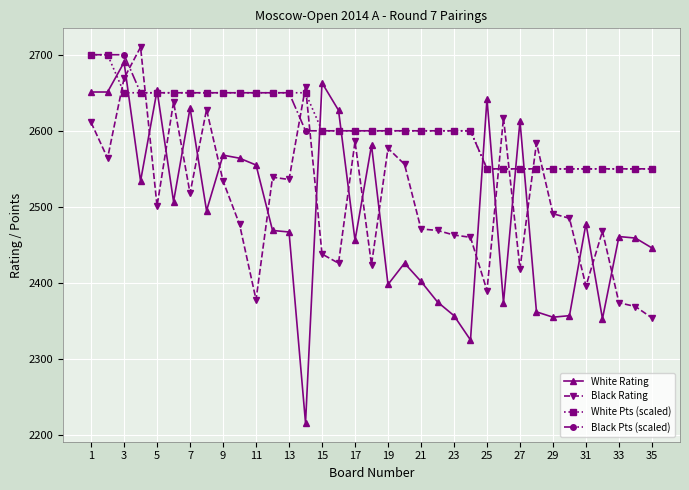

How many data points in White Pts (scaled) are less than 2600?

11